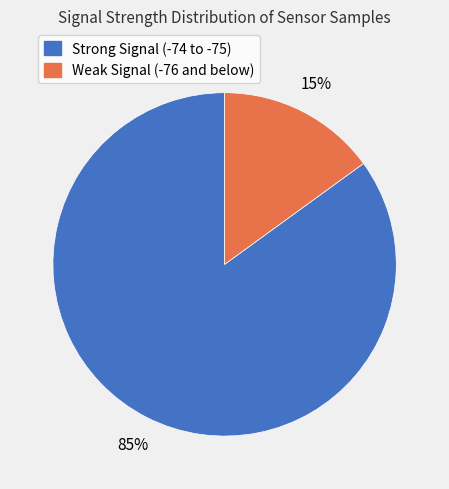

Is there any slice that represents more than half of the pie?

Yes